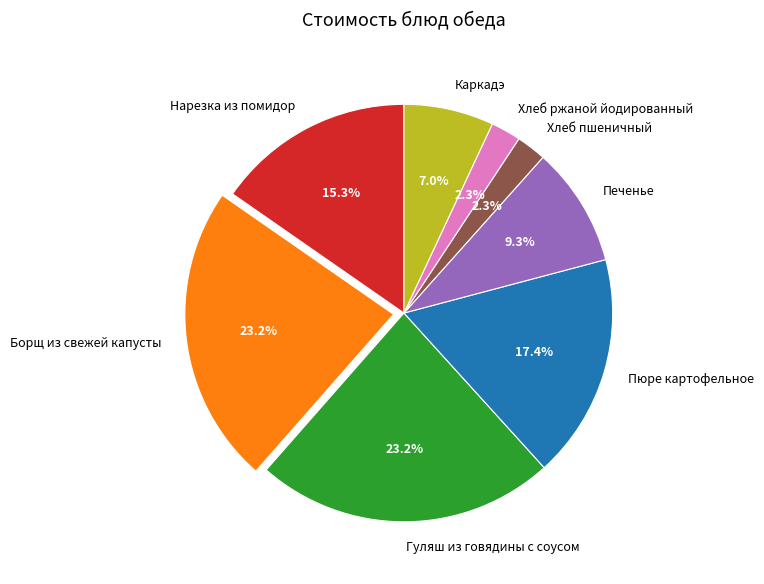

What portion of the pie excludes Хлеб пшеничный?

97.7%